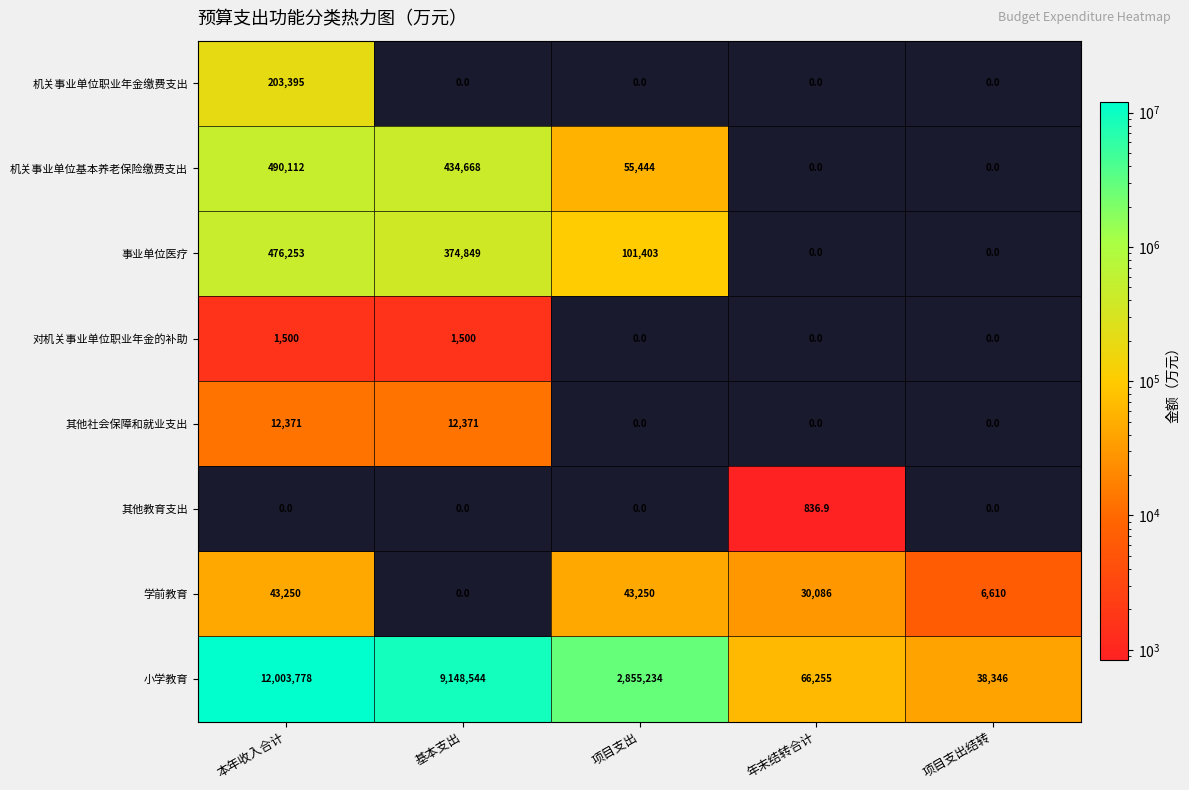

Rank the series by their maximum value, from lowest to highest.

其他教育支出, 对机关事业单位职业年金的补助, 其他社会保障和就业支出, 学前教育, 机关事业单位职业年金缴费支出, 事业单位医疗, 机关事业单位基本养老保险缴费支出, 小学教育